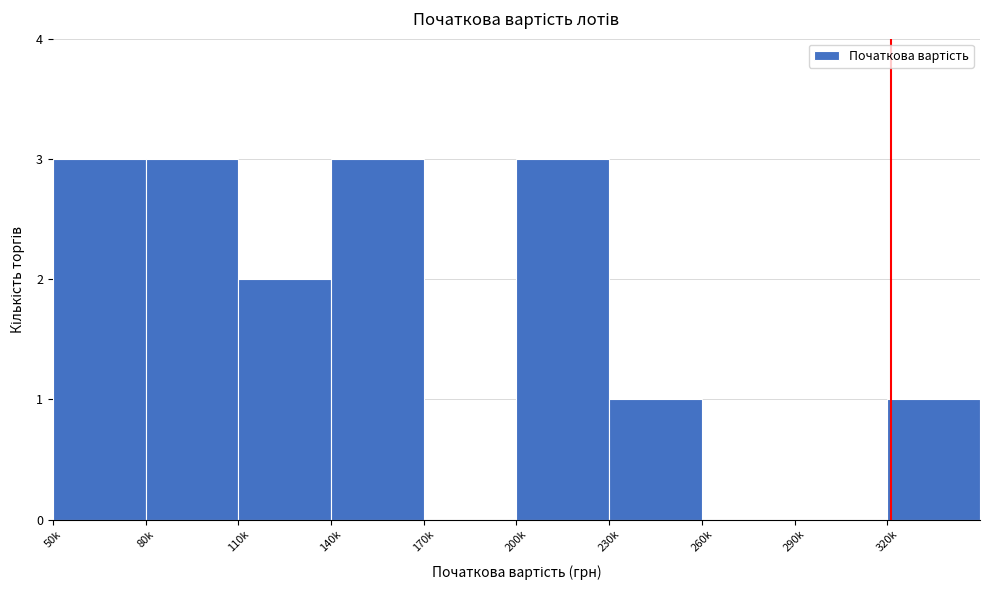

Reading left to right, what are all the values shown in this chart?

50k=3	80k=3	110k=2	140k=3	170k=0	200k=3	230k=1	260k=0	290k=0	320k=1